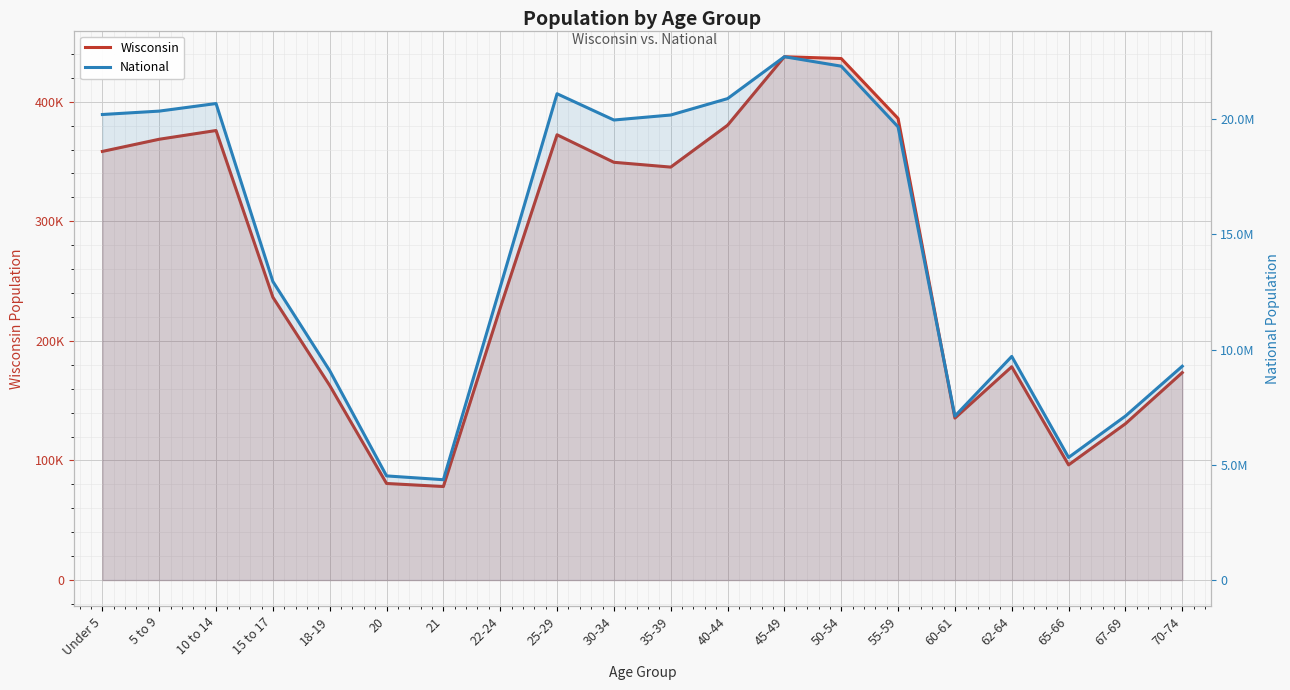

What is the label of the 17th point from the left?

62-64